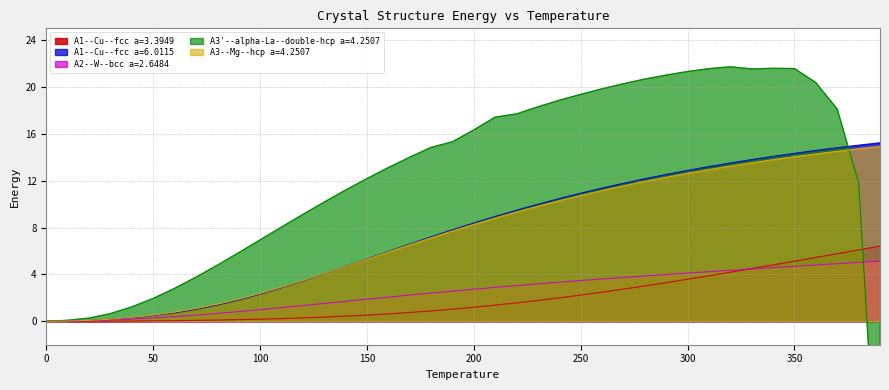

How many values in the A1--Cu--fcc a=6.0115 series exceed 8?

20